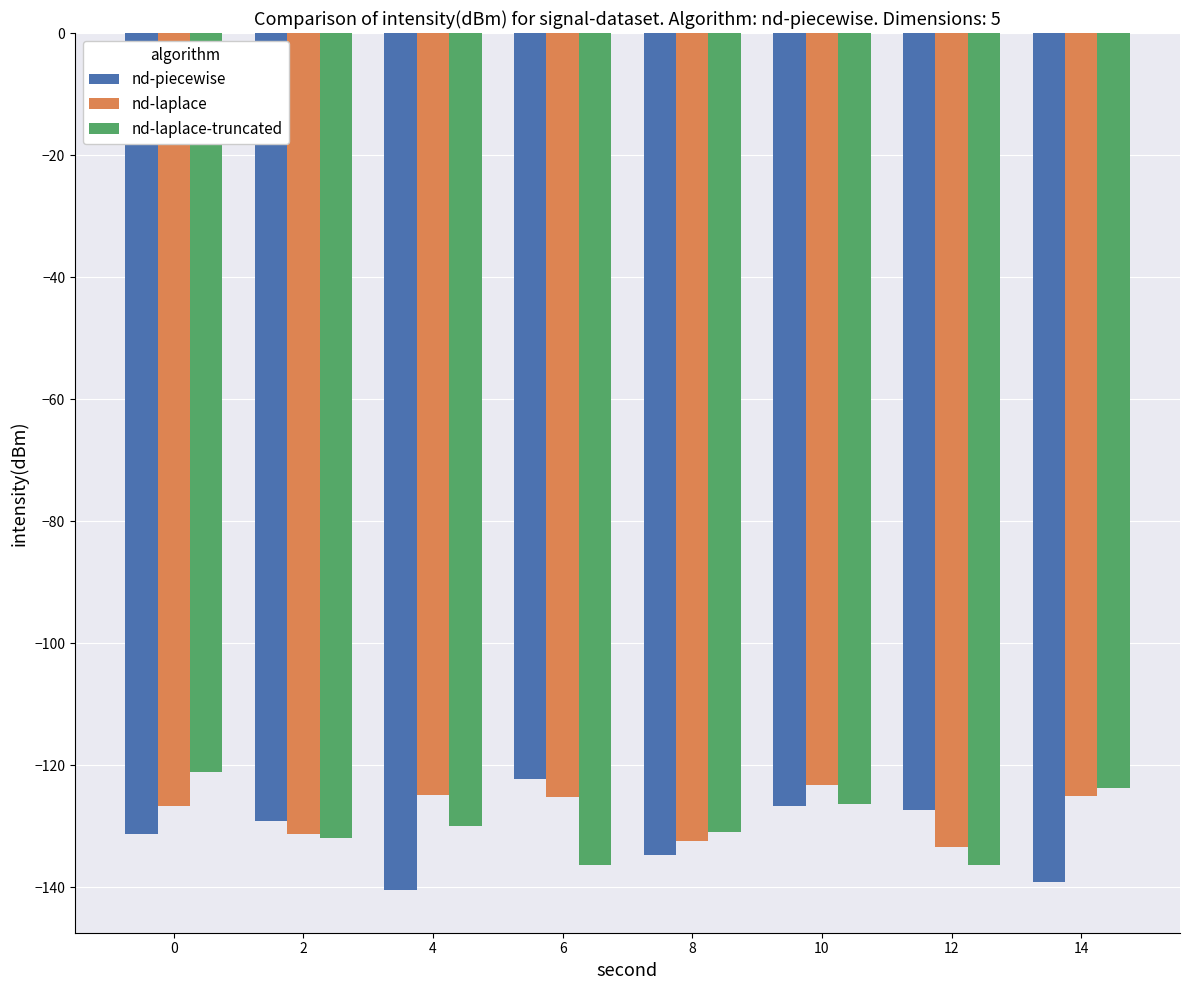

How many bars are there in each group?

3